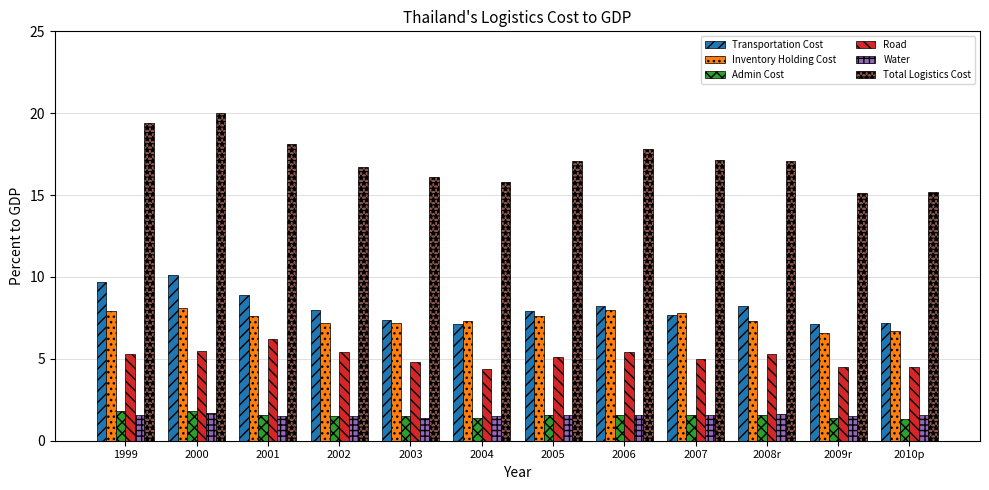

The value of Water at 2006 is 0.5. True or false?

False